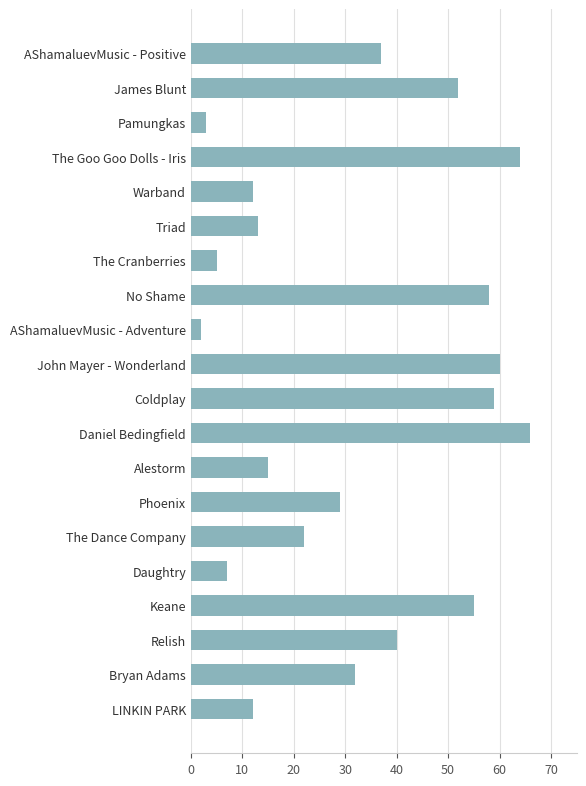

Approximately how many times larger is the value at No Shame compared to Triad?

4.5